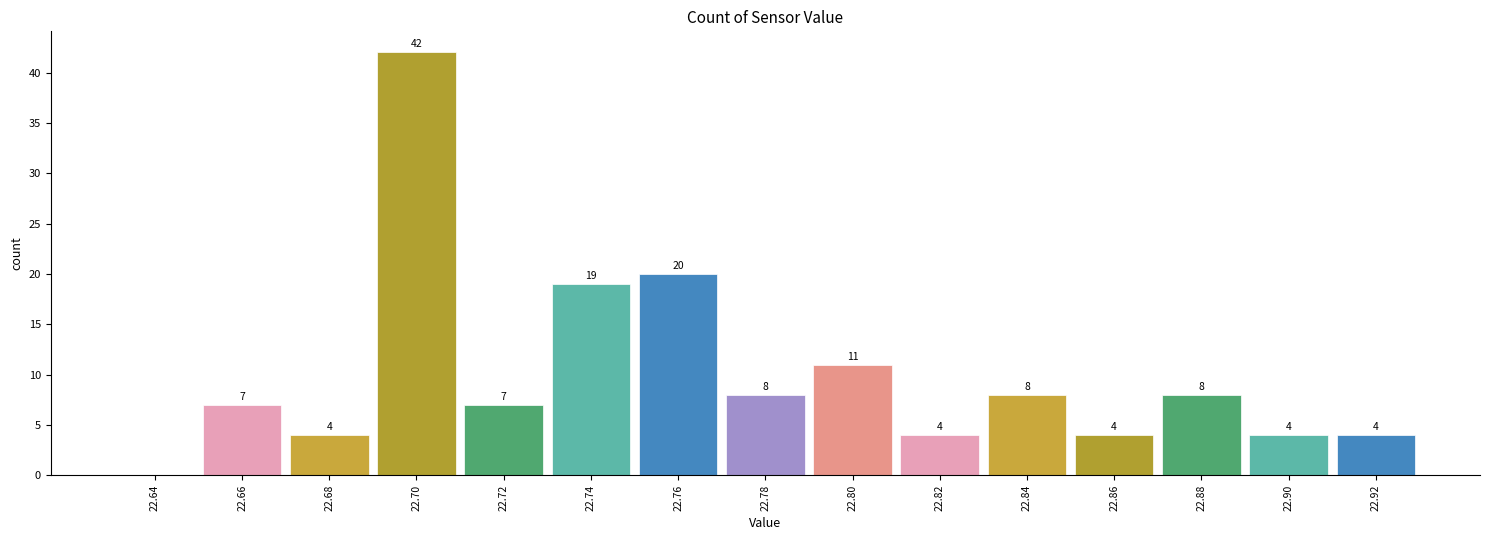

Which range on the x-axis has the tallest bar?

22.69 to 22.71